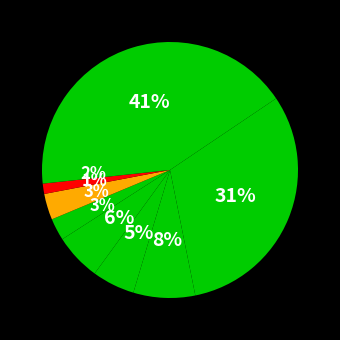

Which slice is the smallest?

Sykdommer i luftveiene